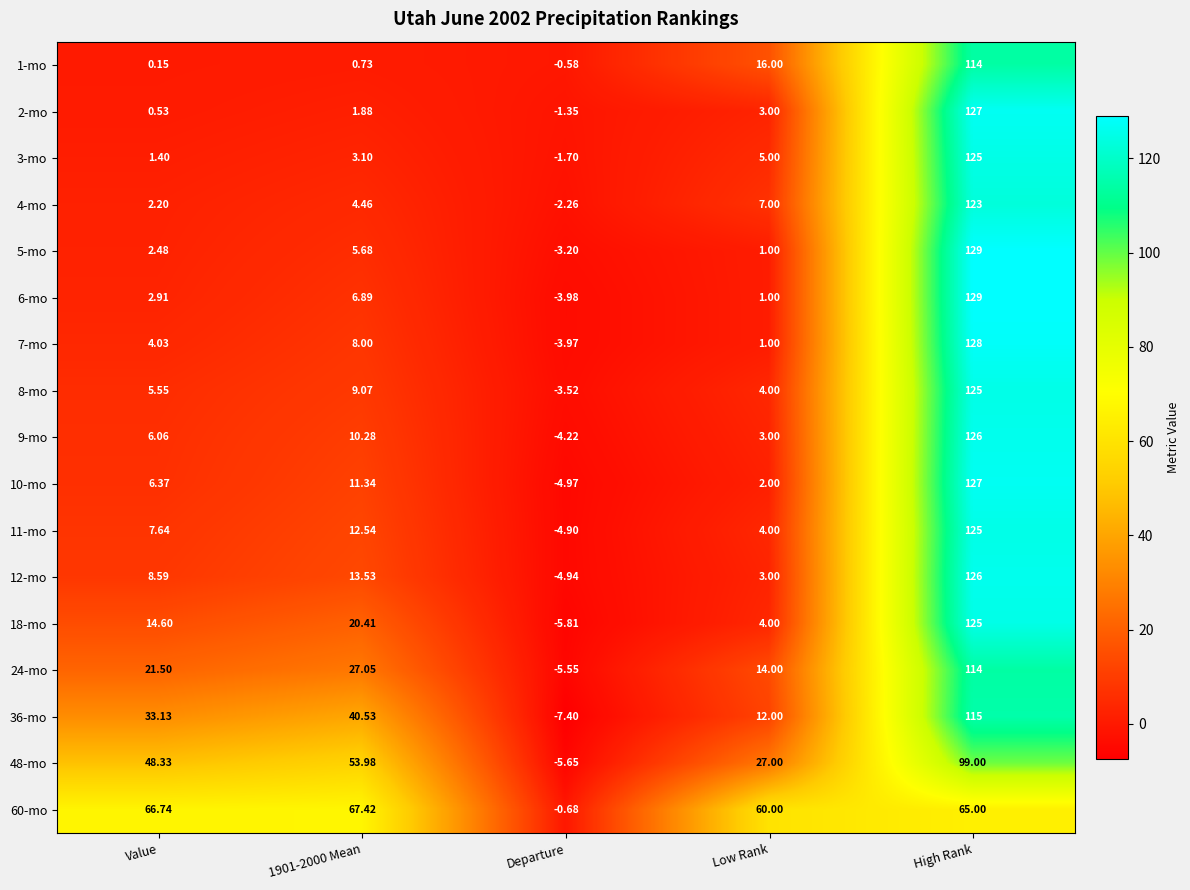

Which label corresponds to the largest value in the chart?

High Rank